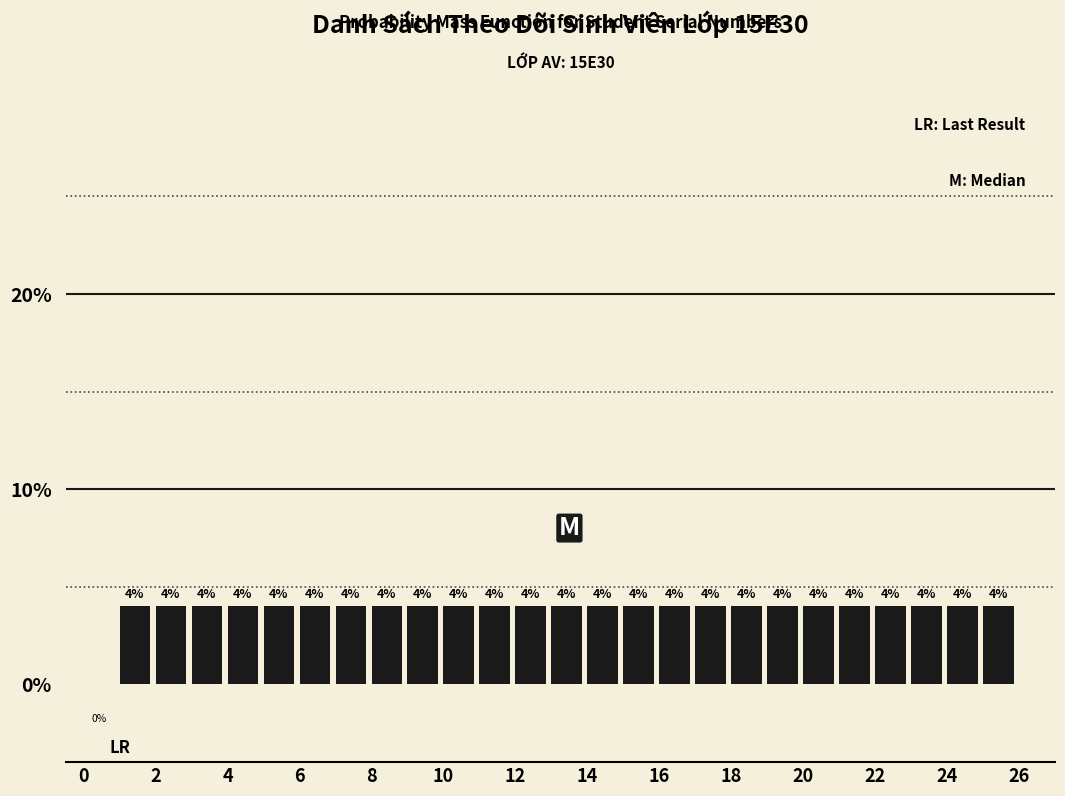

Reading left to right, list every bar in this chart as the range it spans on the x-axis followed by its height.

0 to 1: 0
1 to 2: 4
2 to 3: 4
3 to 4: 4
4 to 5: 4
5 to 6: 4
6 to 7: 4
7 to 8: 4
8 to 9: 4
9 to 10: 4
10 to 11: 4
11 to 12: 4
12 to 13: 4
13 to 14: 4
14 to 15: 4
15 to 16: 4
16 to 17: 4
17 to 18: 4
18 to 19: 4
19 to 20: 4
20 to 21: 4
21 to 22: 4
22 to 23: 4
23 to 24: 4
24 to 25: 4
25 to 26: 4